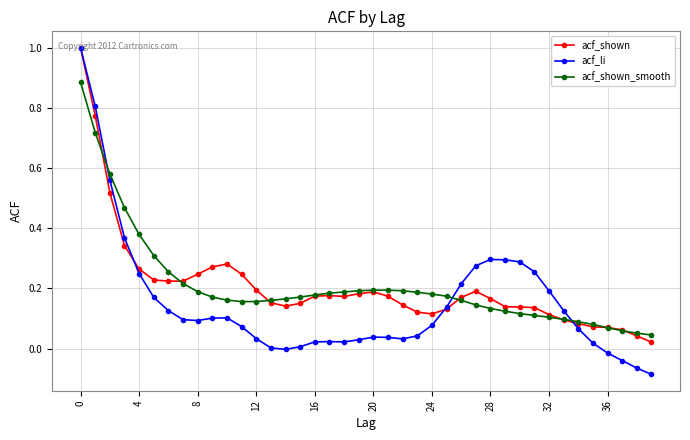

What is the greatest value displayed?

1.0